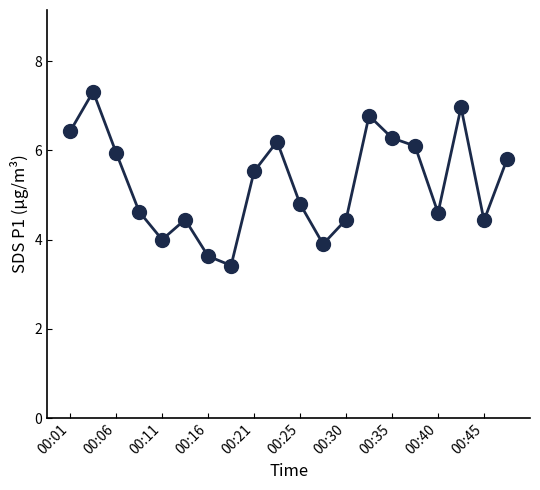

How many interior local peaks (higher than both neighbors) does the data have?

5